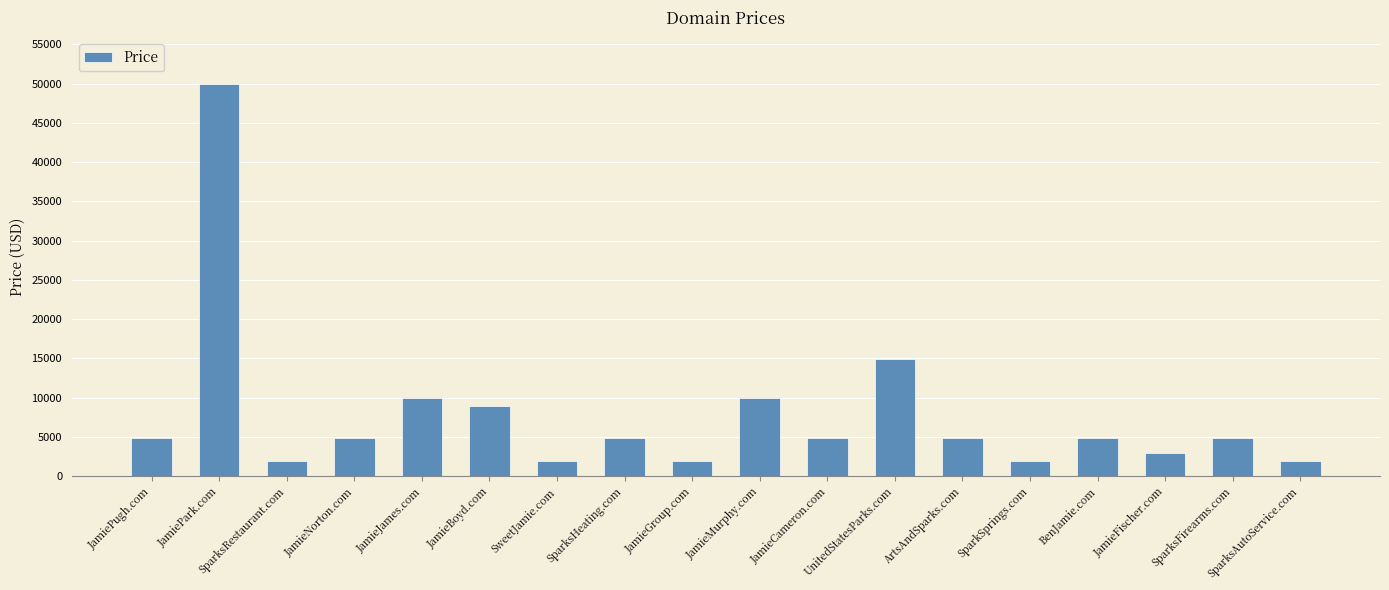

At which category does the chart reach its peak across all series?

JamiePark.com